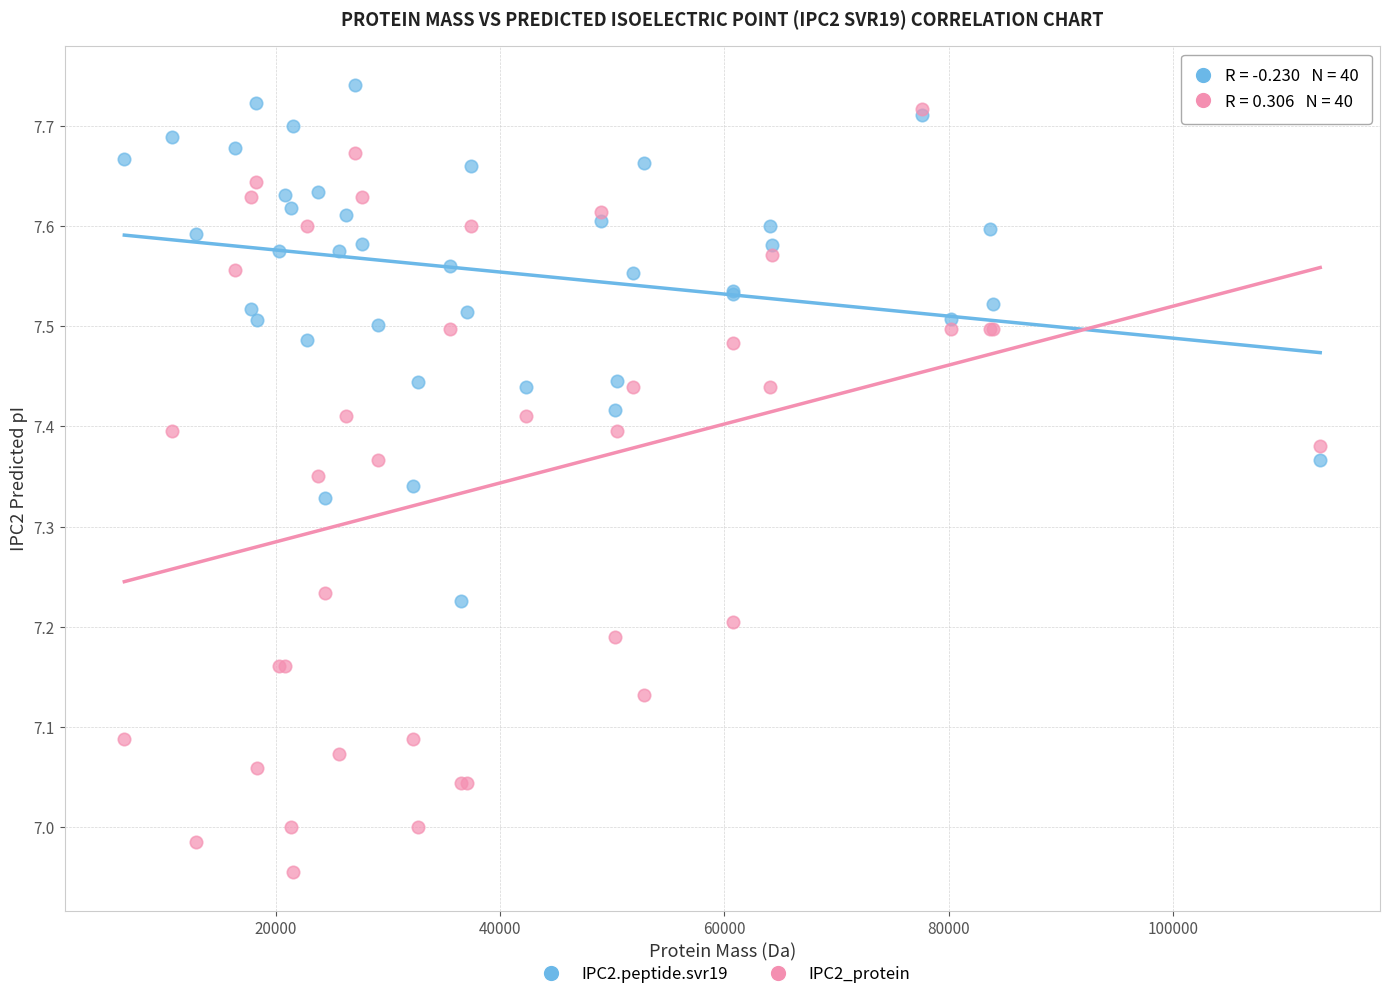

Which series contains the highest Y value?

IPC2.peptide.svr19